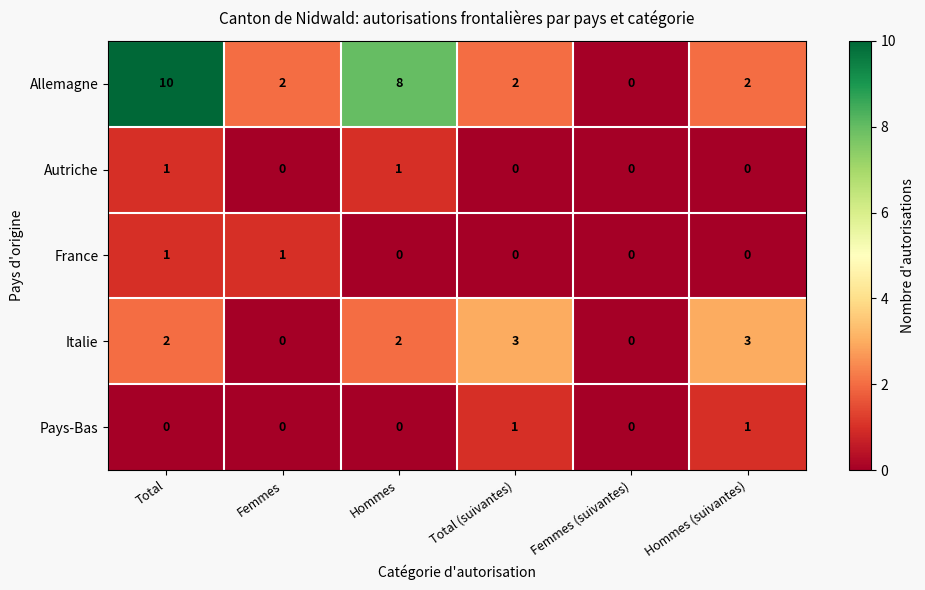

At which category is the sum across all series the highest?

Total